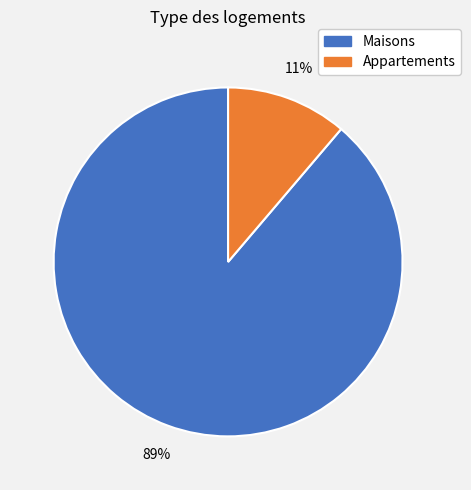

To the nearest percent, what is the difference between the largest and smallest slice percentages?

78%